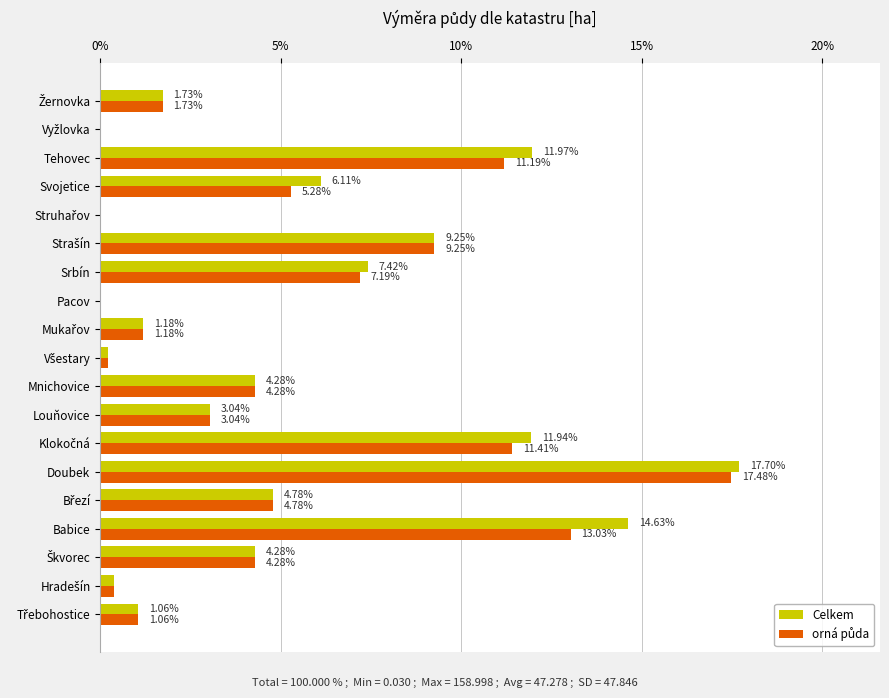

Which category has the highest value in the Celkem series?

Doubek